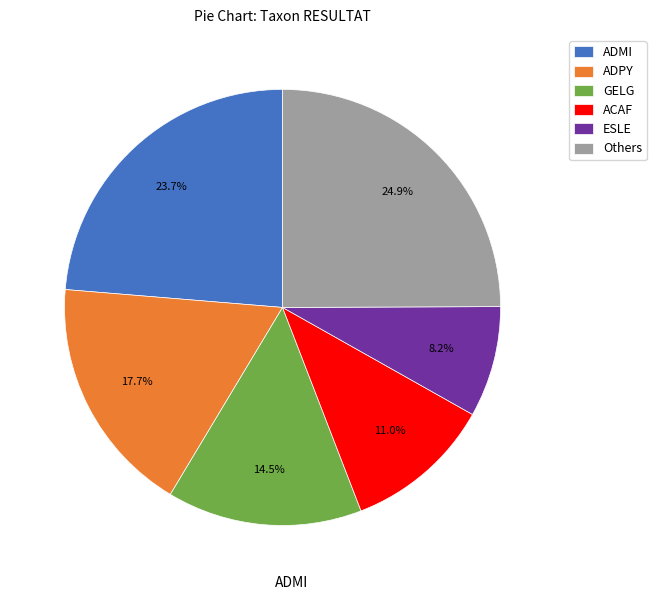

Is there a majority slice in this chart?

No